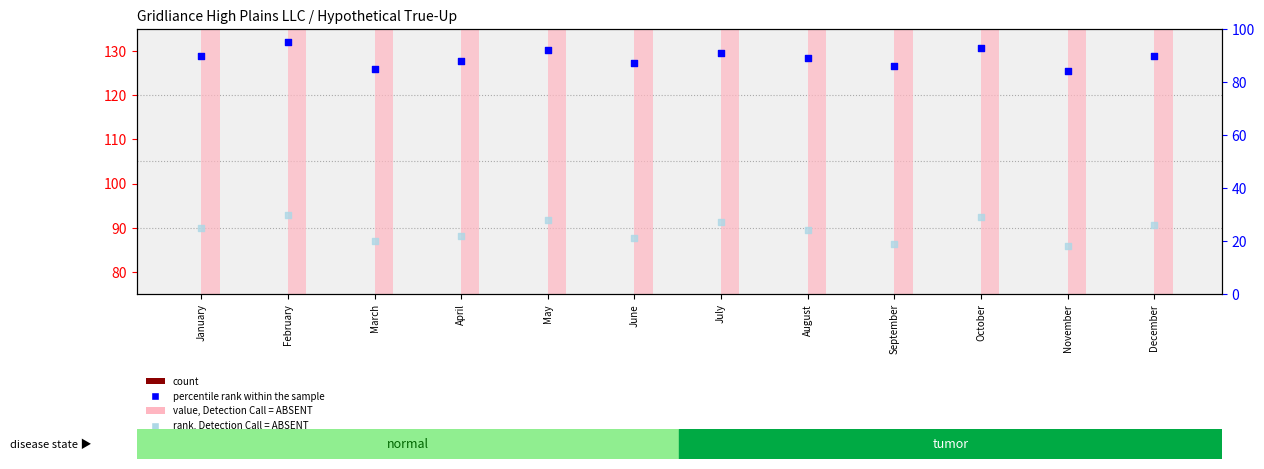

Which series has the largest Y range (max minus min)?

rank, Detection Call = ABSENT